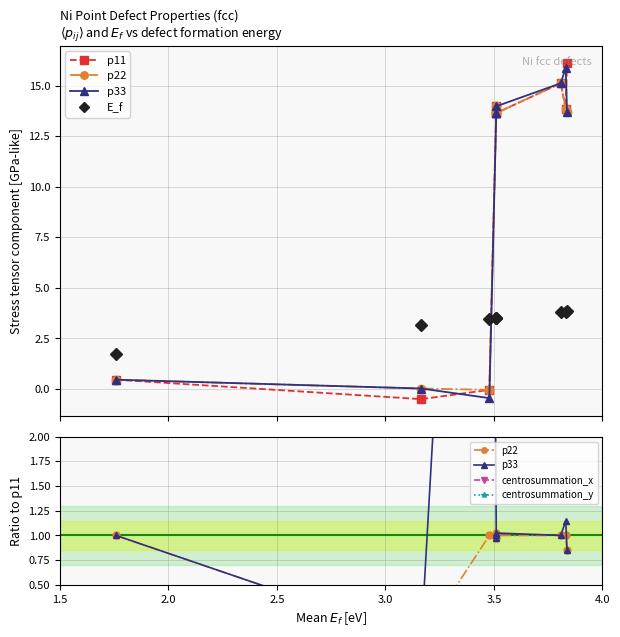

What is the label of the 6th point from the left?

4.0